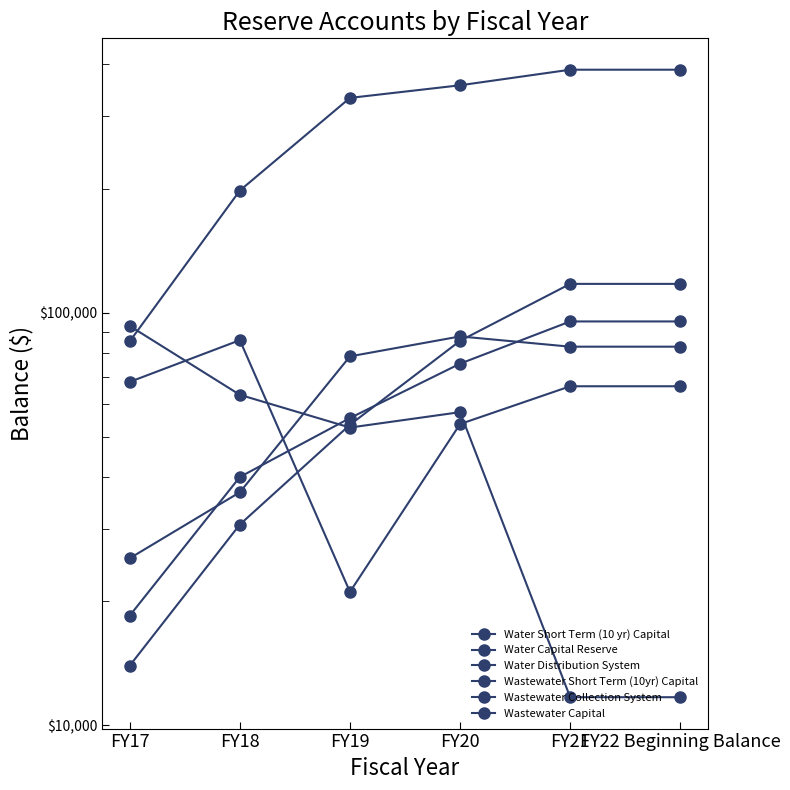

Between FY19 and FY18, which is larger?

FY19